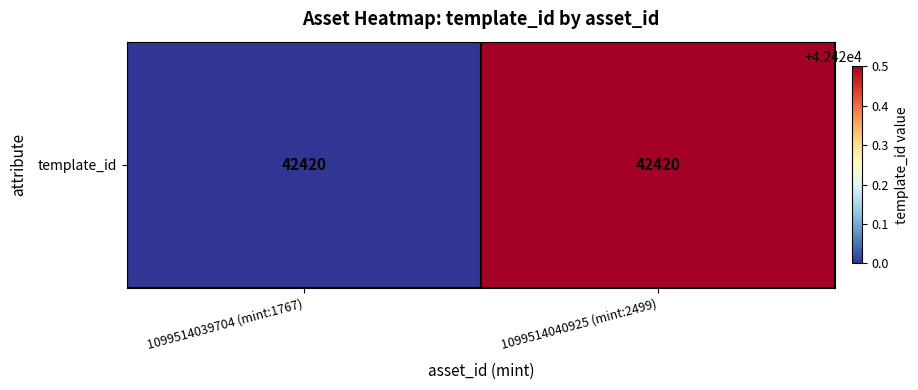

Which category has the highest value across all series?

1099514040925 (mint:2499)